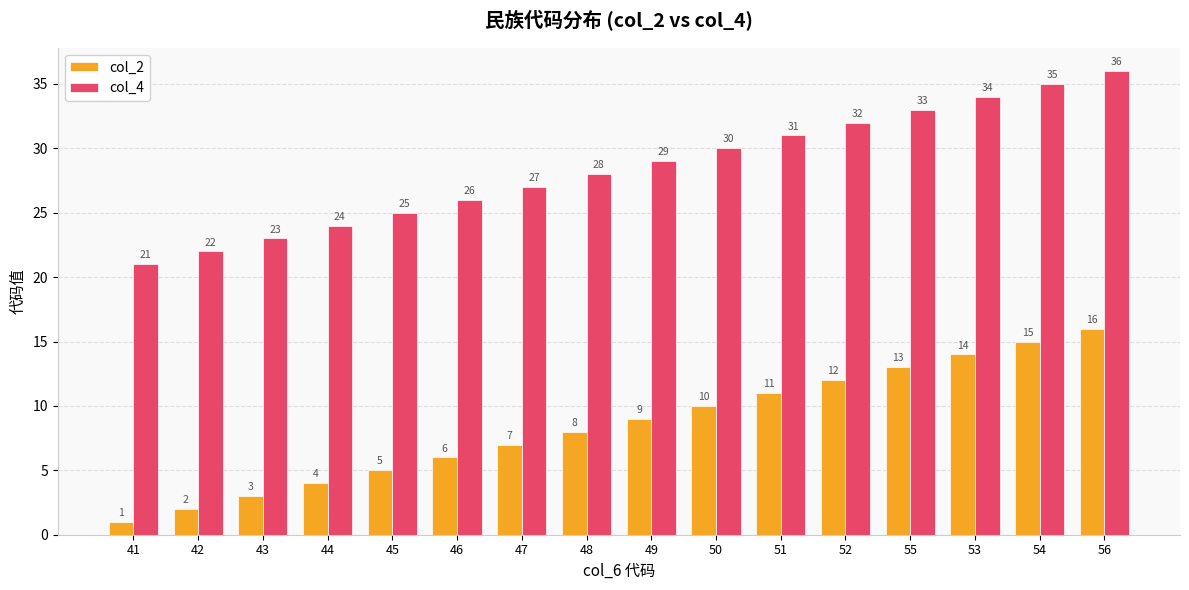

What is the sum of all col_4 values?

456